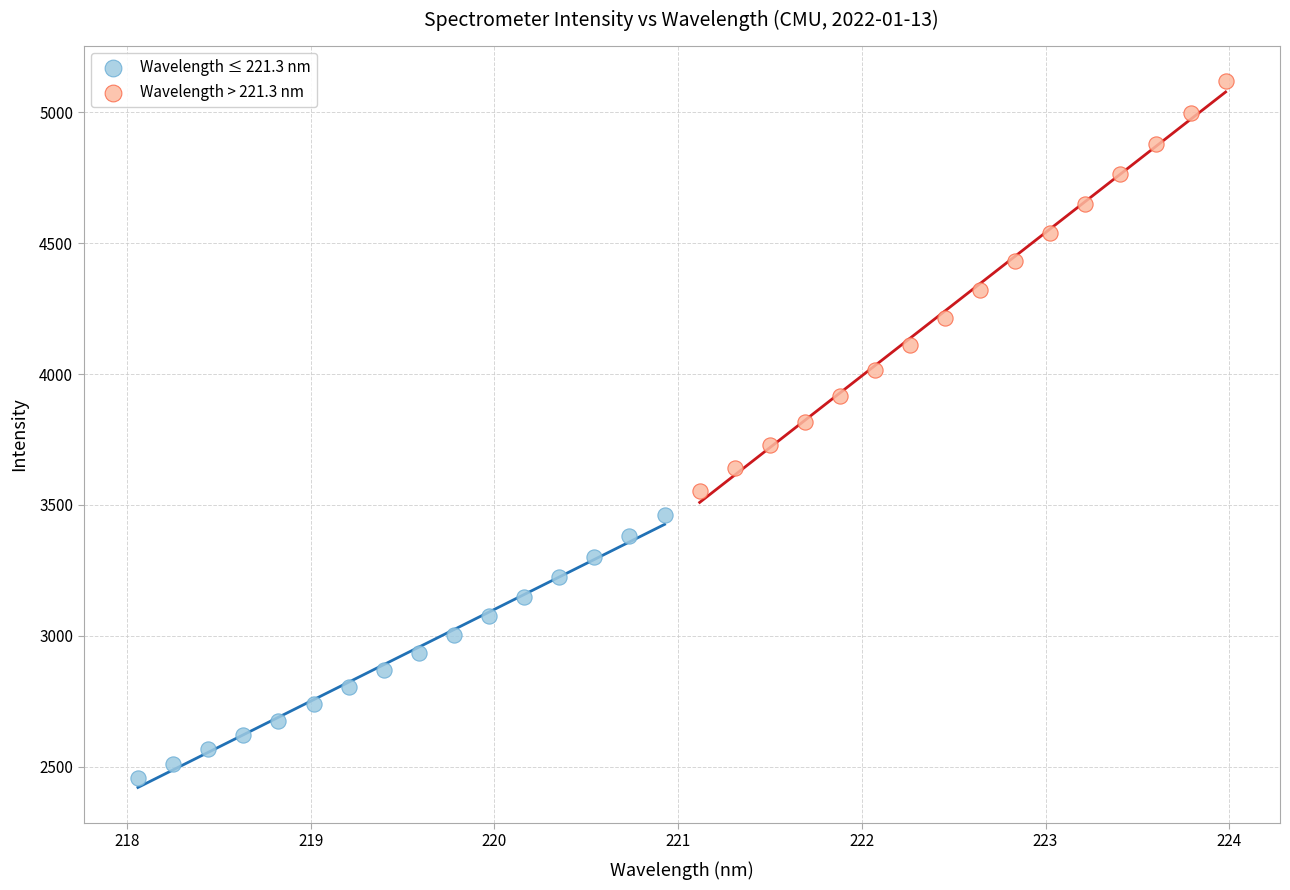

What are all the series names shown in the legend?

Wavelength ≤ 221.3 nm, Wavelength > 221.3 nm